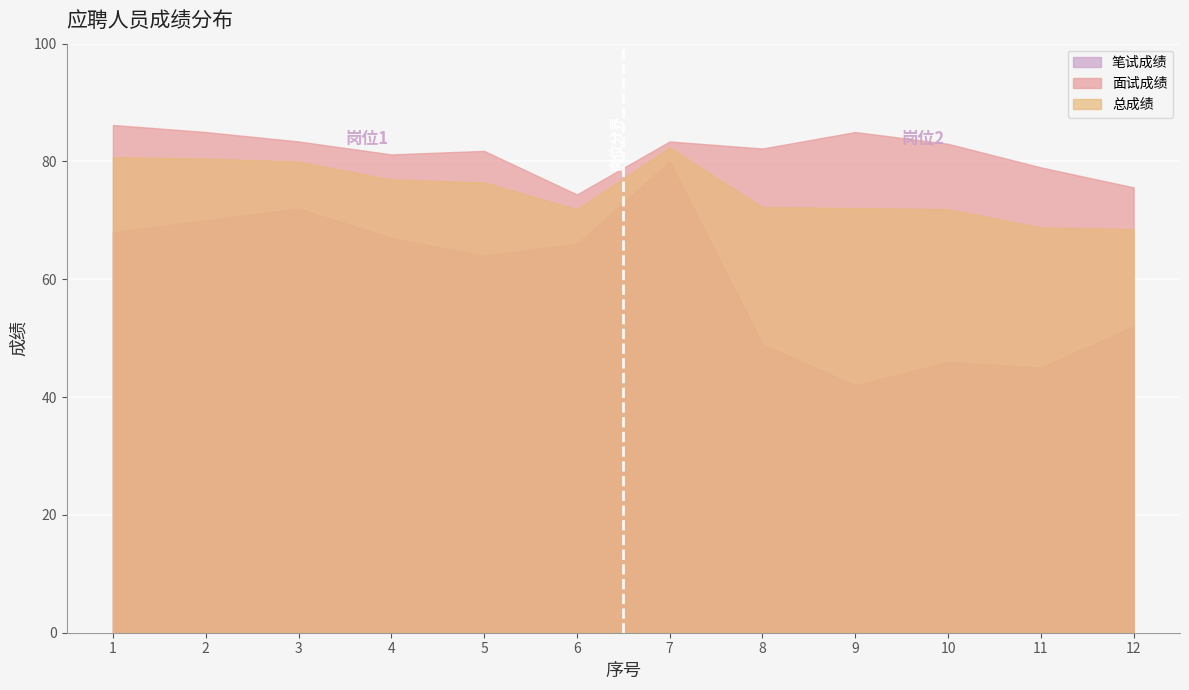

The value of 笔试成绩 at 11 is 45.0. True or false?

True